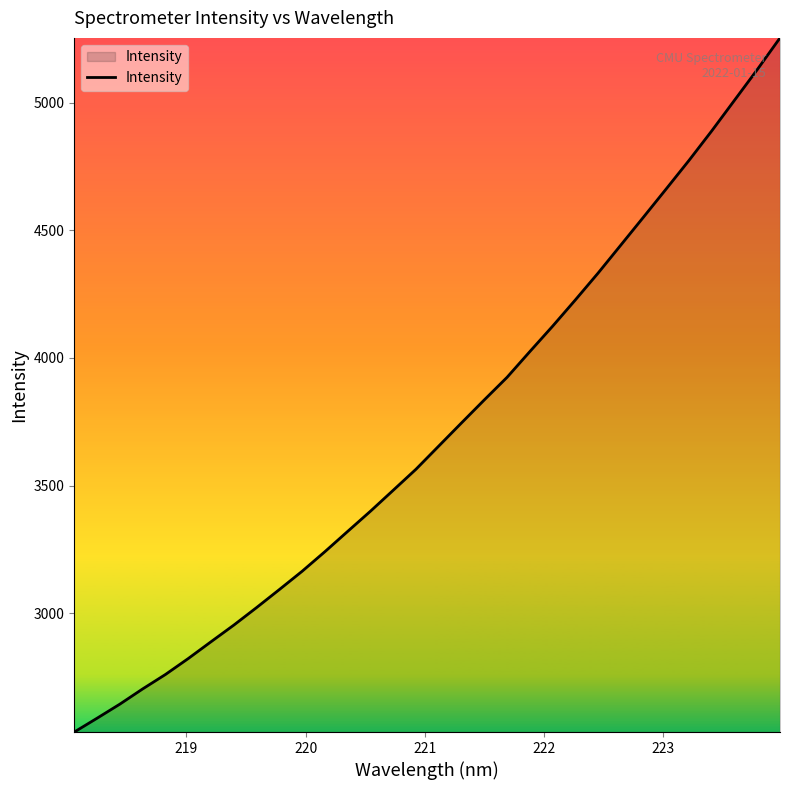

What is the minimum value shown in the chart?

2535.0